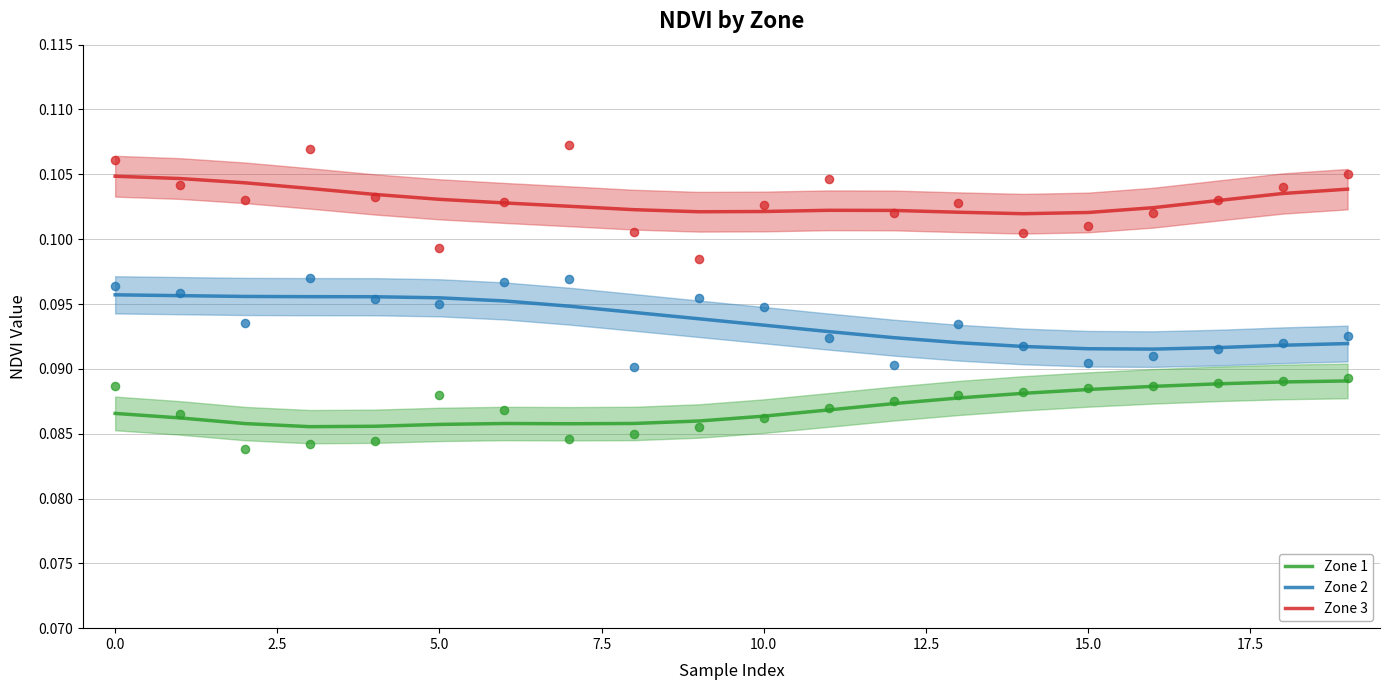

Which series contains the lowest Y value?

Zone 1